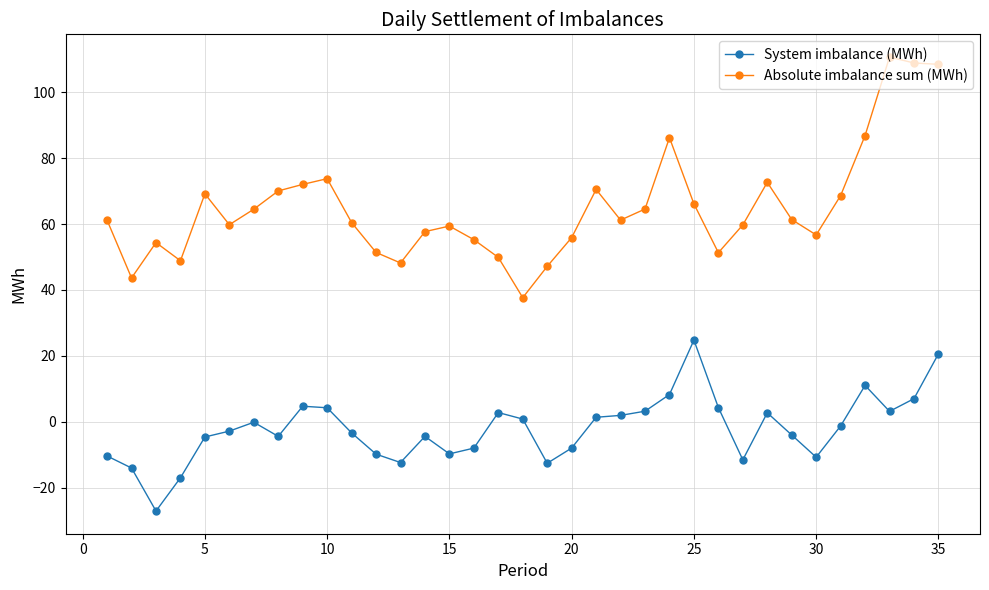

Which series has the largest range (max minus min)?

Absolute imbalance sum (MWh)